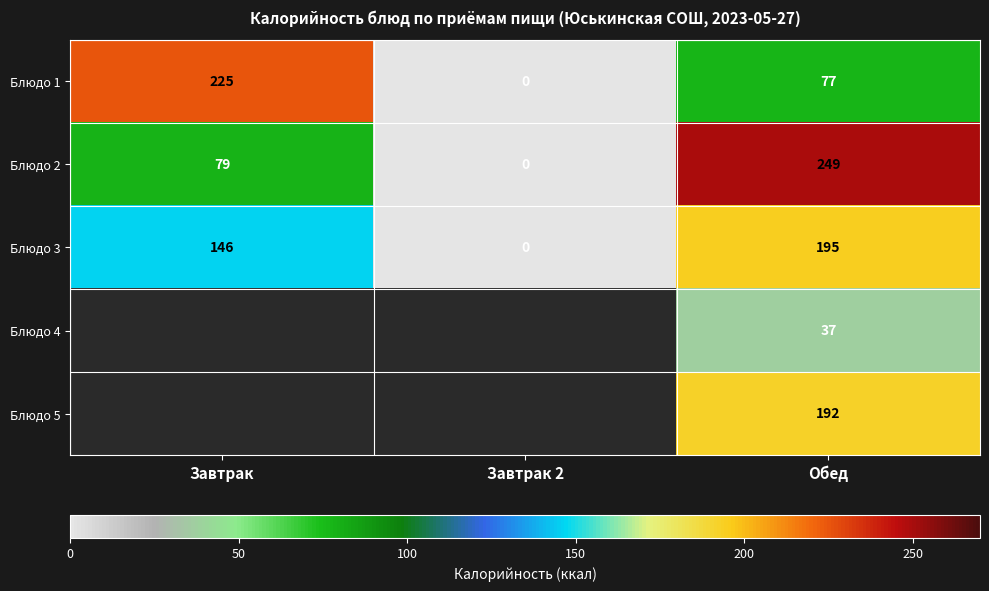

Is it true that Блюдо 3 equals 0 at Завтрак 2?

True